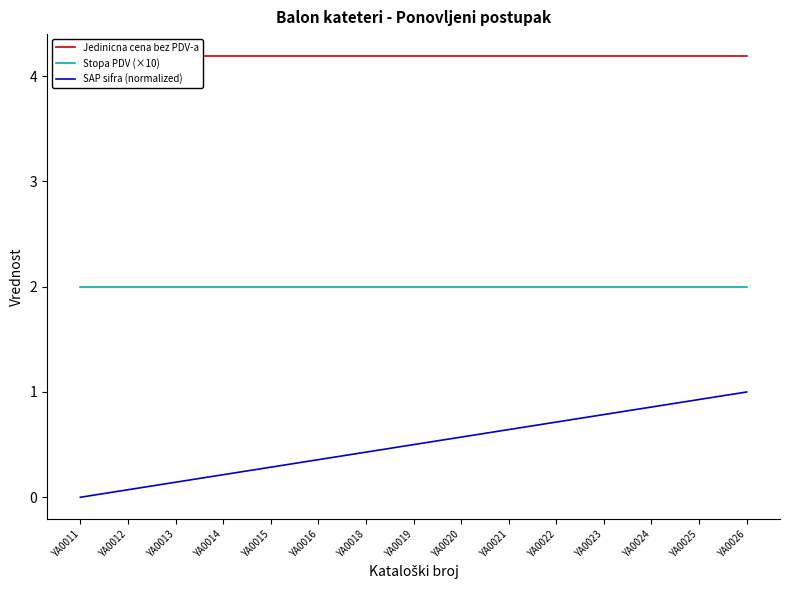

What is the sum of all Stopa PDV (×10) values?

30.0